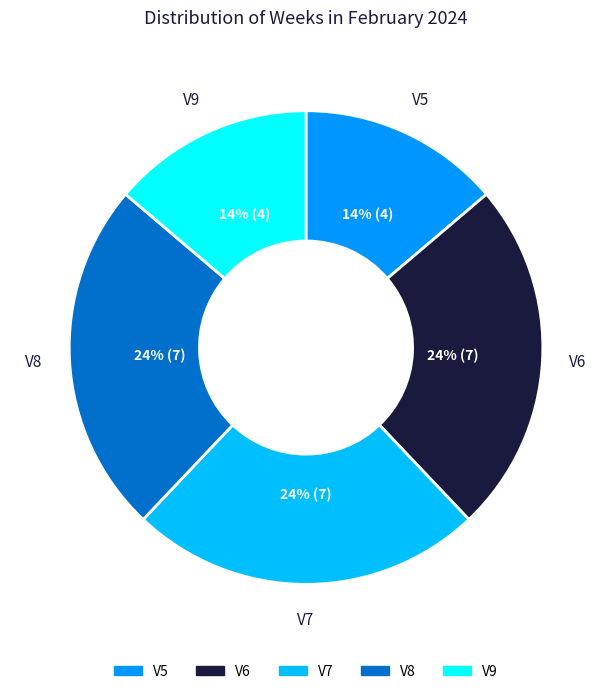

Does any single category account for the majority?

No